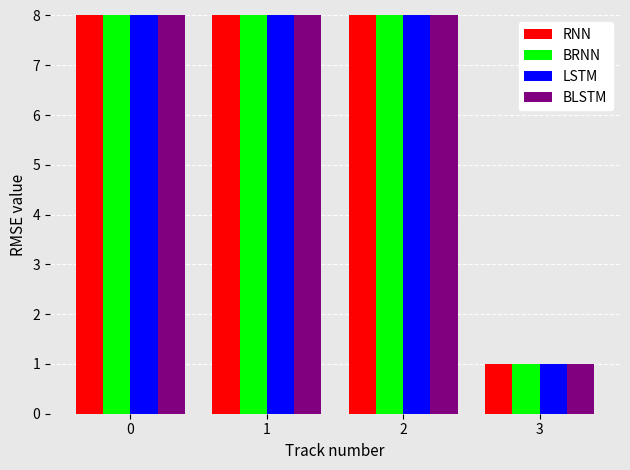

At which label is RNN closest to 4?

3